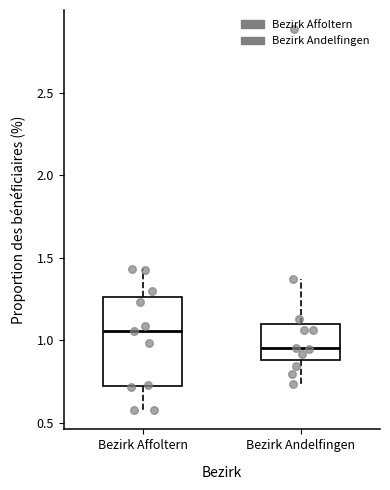

Where does the lower whisker of the box for Bezirk Affoltern end on the y-axis? The values are not printed on the chart, so give them approximately, as read against the axis.

0.60